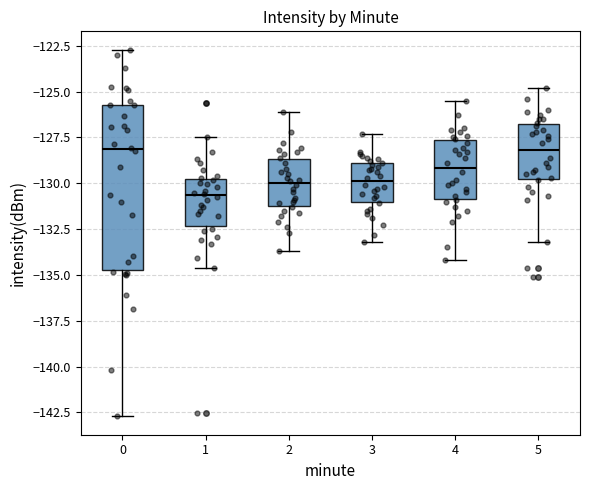

Reading left to right, transcribe this box plot: for each box, give where its median line is, the range the box spans, and where its two whiskers end, as read against the y-axis. The values are not printed on the chart, so give them approximately, as read against the axis.

0: median -128.0, box -134.5 to -125.5, whiskers -142.5 to -122.5
1: median -130.5, box -132.5 to -130.0, whiskers -134.5 to -127.5
2: median -130.0, box -131.0 to -128.5, whiskers -133.5 to -126.0
3: median -130.0, box -131.0 to -129.0, whiskers -133.0 to -127.5
4: median -129.0, box -131.0 to -127.5, whiskers -134.0 to -125.5
5: median -128.0, box -130.0 to -126.5, whiskers -133.0 to -125.0